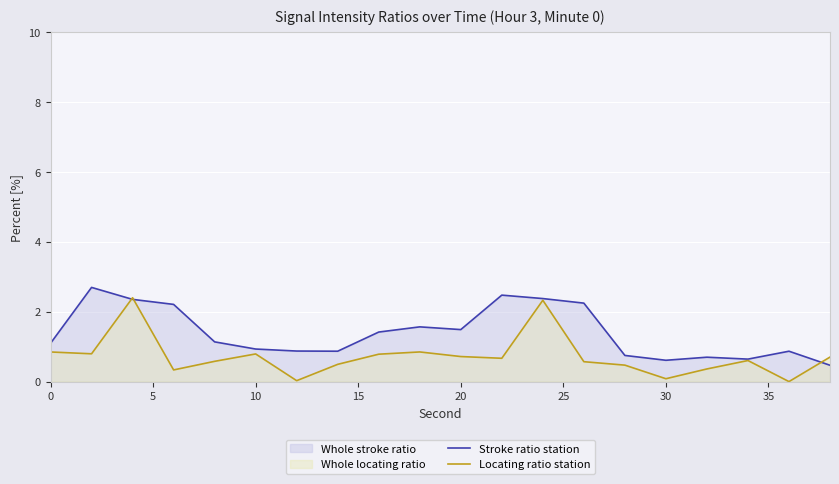

Between 15 and 15, which series saw the biggest shift?

Stroke ratio station